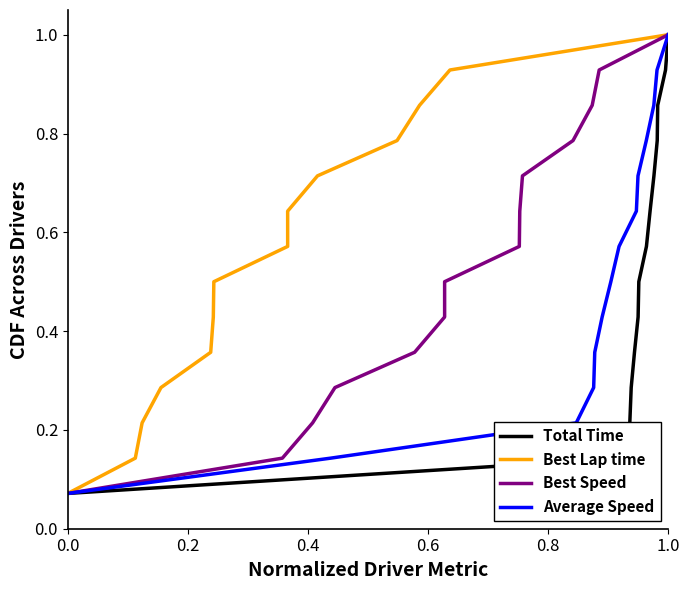

True or false: Total Time has a value of 1.0 at 1.0.

True